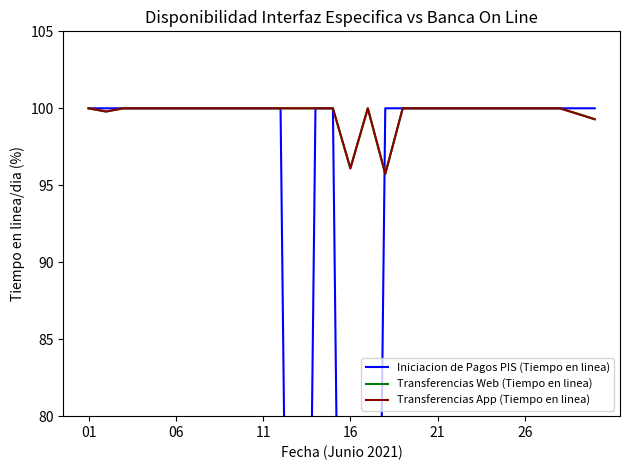

Does the chart display data point markers on the line(s)?

No